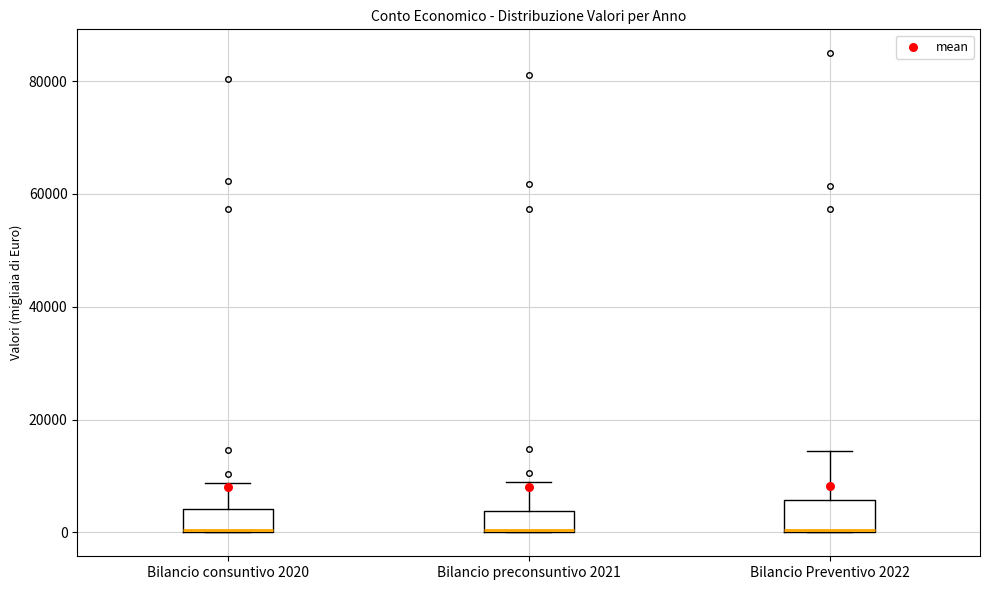

Reading left to right, read every box against the y-axis: the position of its median line, the range the box covers, and the ends of its whiskers. The values are not printed on the chart, so give them approximately, as read against the axis.

Bilancio consuntivo 2020: median 0, box 0 to 4000, whiskers 0 to 8000
Bilancio preconsuntivo 2021: median 0, box 0 to 4000, whiskers 0 to 8000
Bilancio Preventivo 2022: median 0, box 0 to 6000, whiskers 0 to 14000